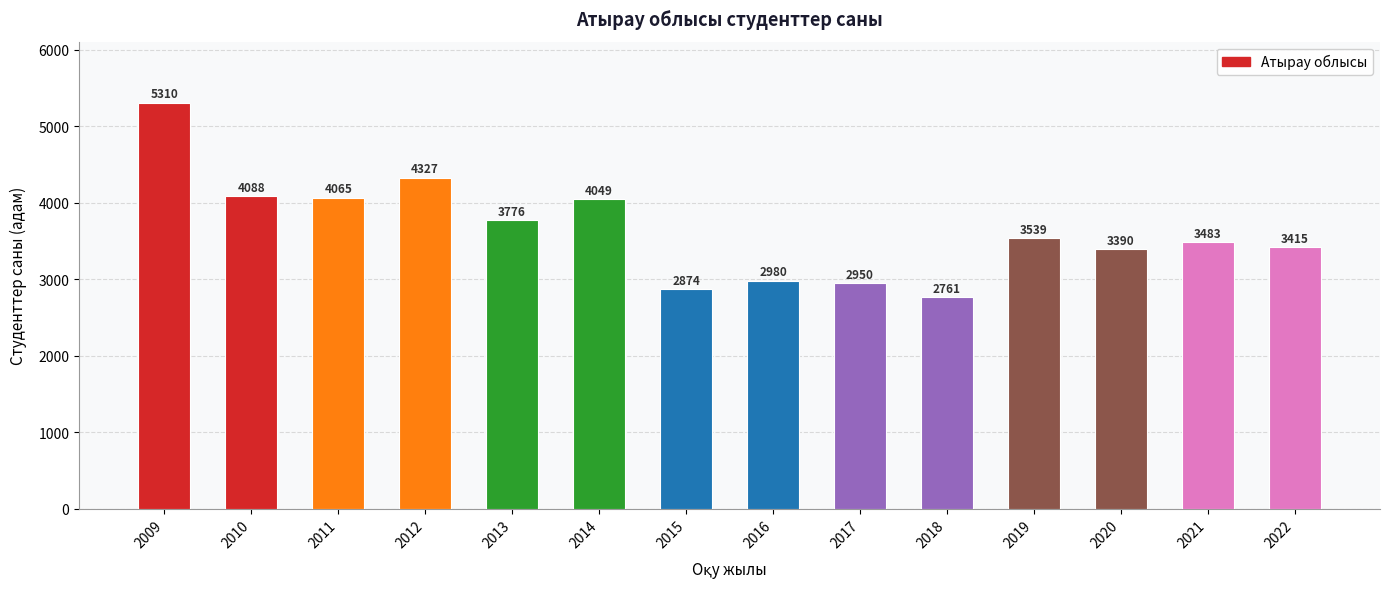

Which has a higher value, 2022 or 2018?

2022